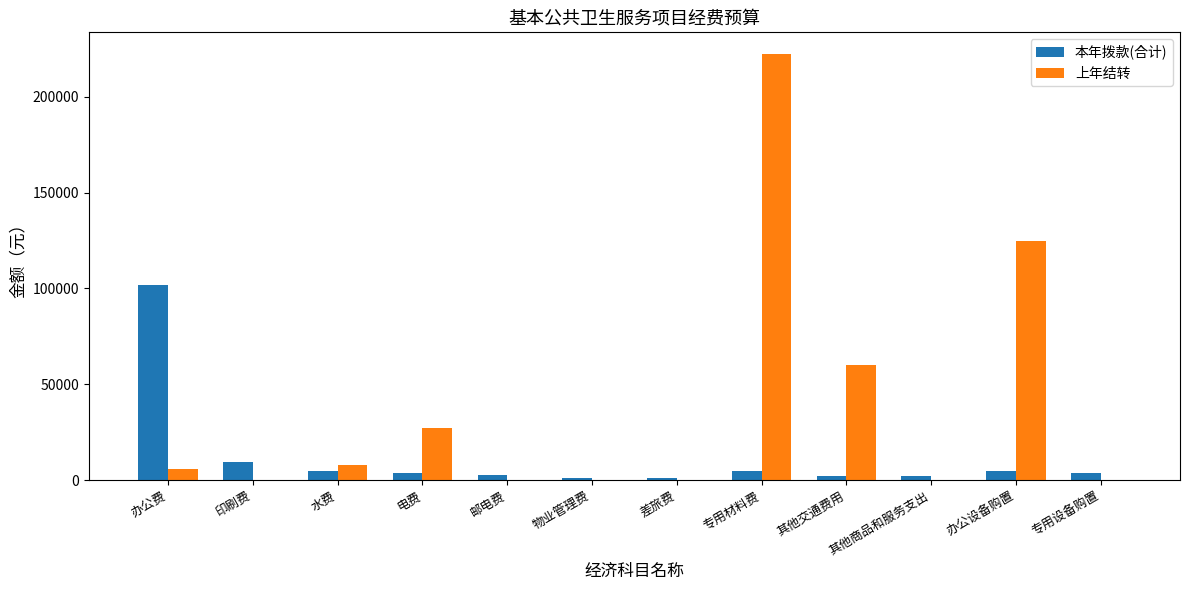

Is the value of 上年结转 at 办公费 greater than the value of 本年拨款(合计) at 其他交通费用?

Yes